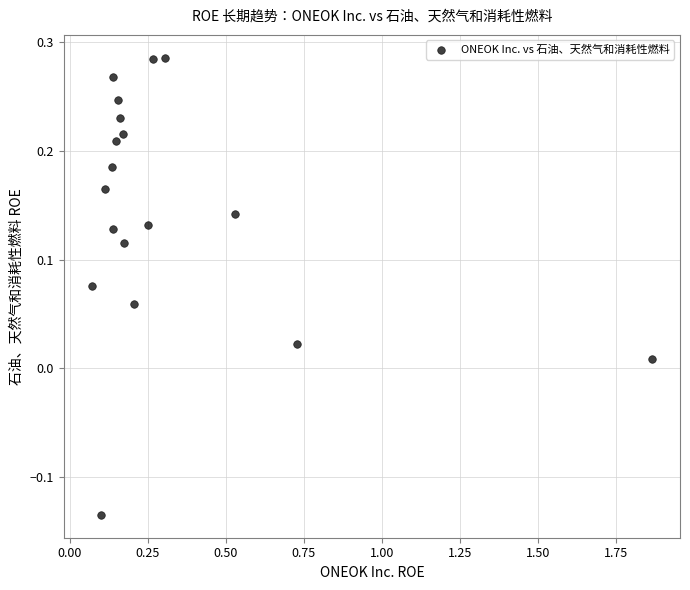

What is the range of X values (max minus min)?

1.8